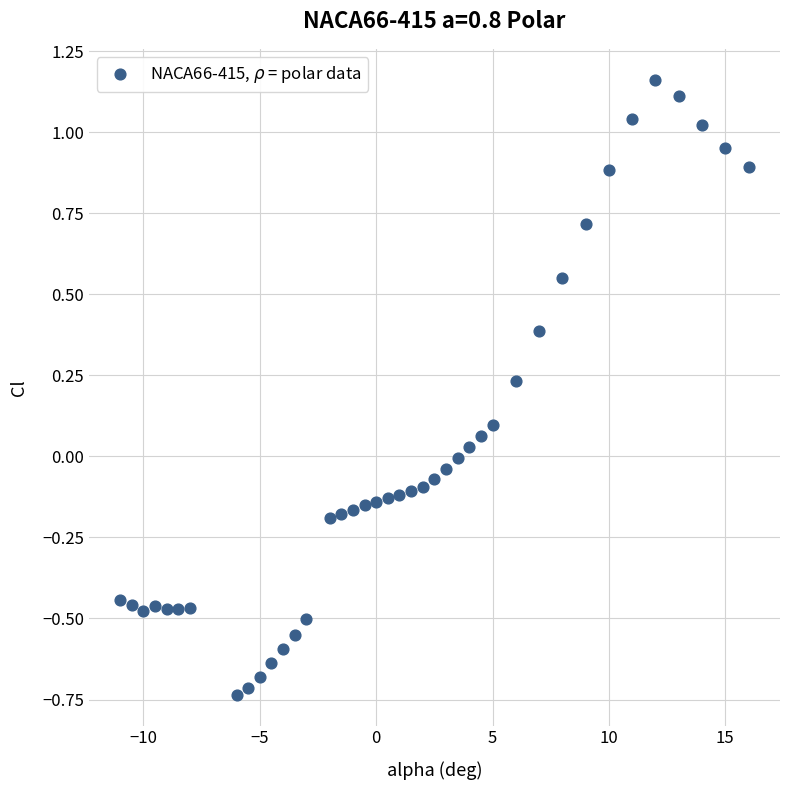

What is the range of X values (max minus min)?

27.0